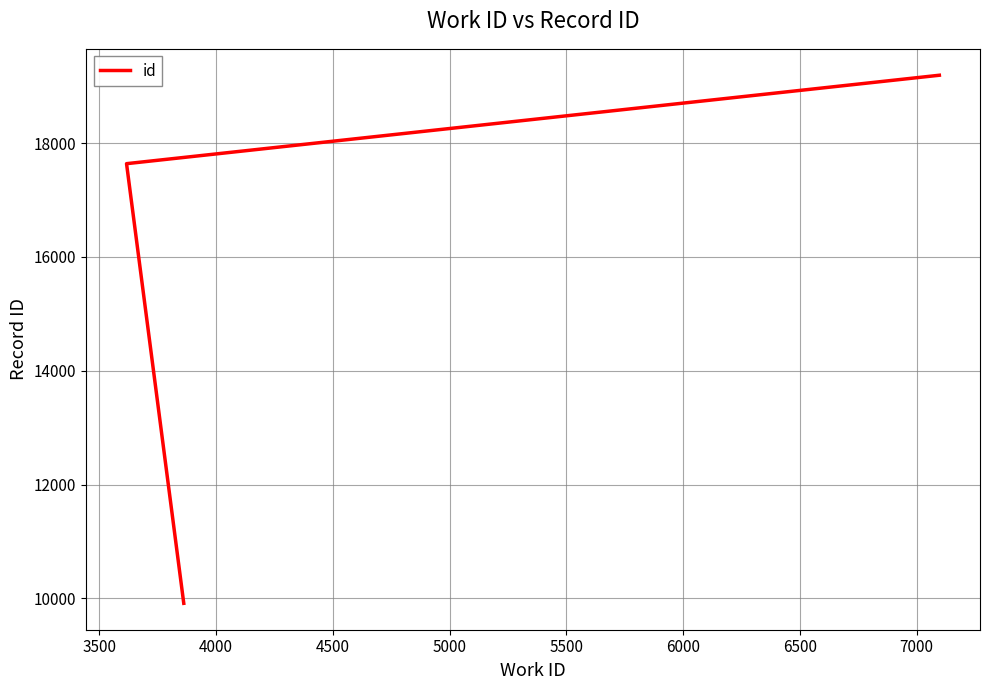

What is the smallest value displayed?

9914